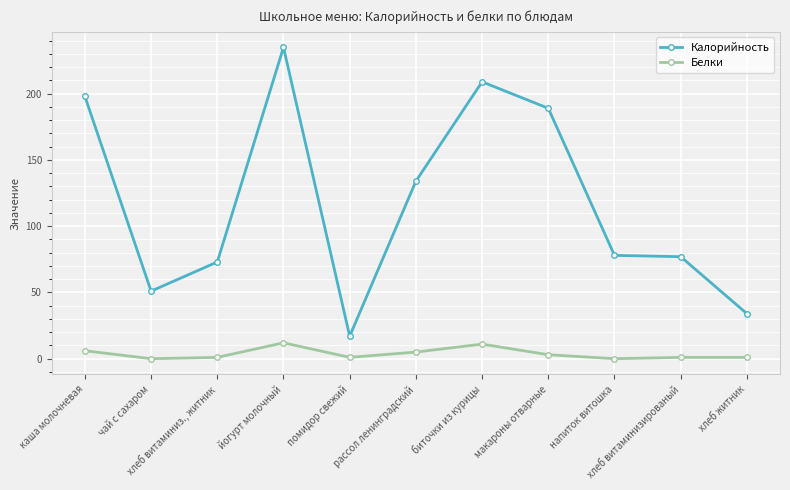

What is the sum of all Белки values?

41